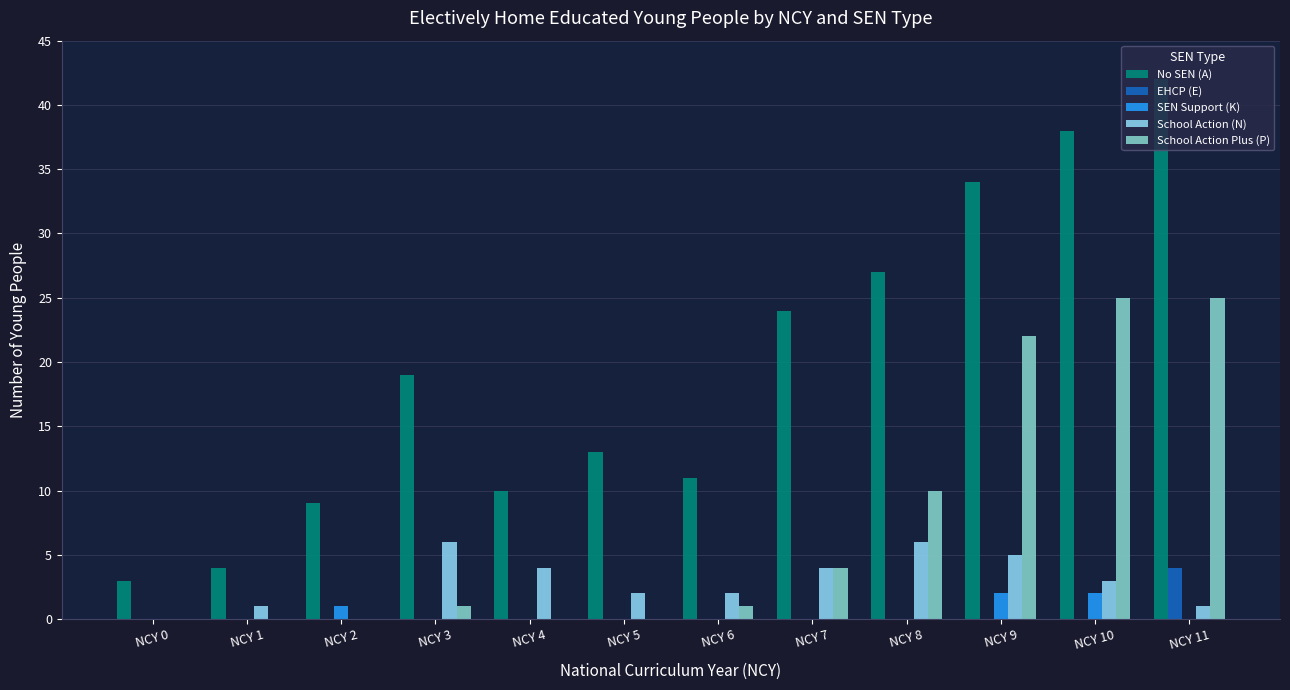

The value of School Action Plus (P) at NCY 5 is 15. True or false?

False